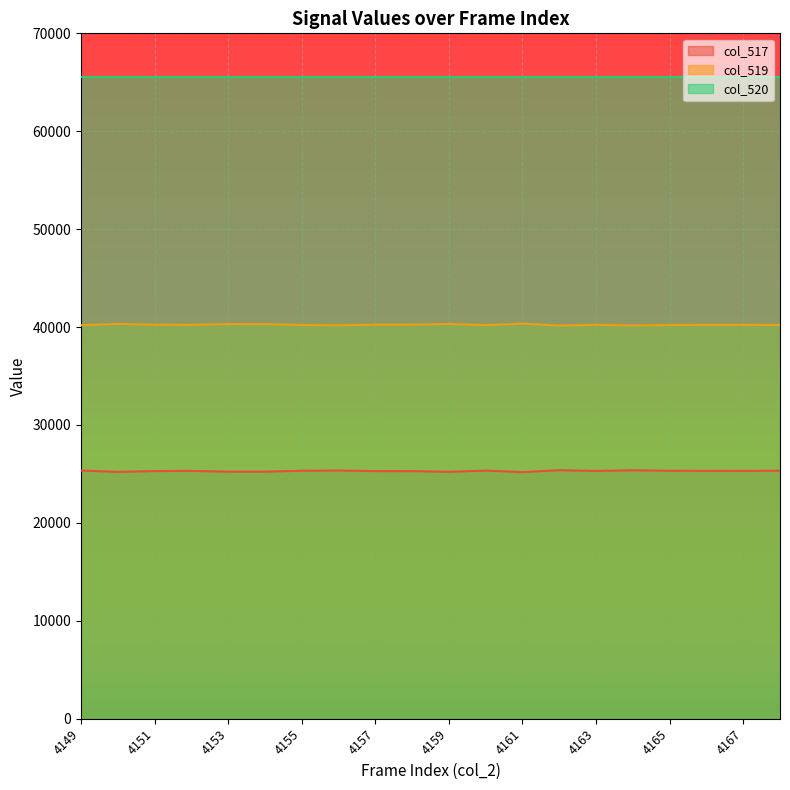

Is it true that col_519 equals 40184 at 4156?

True